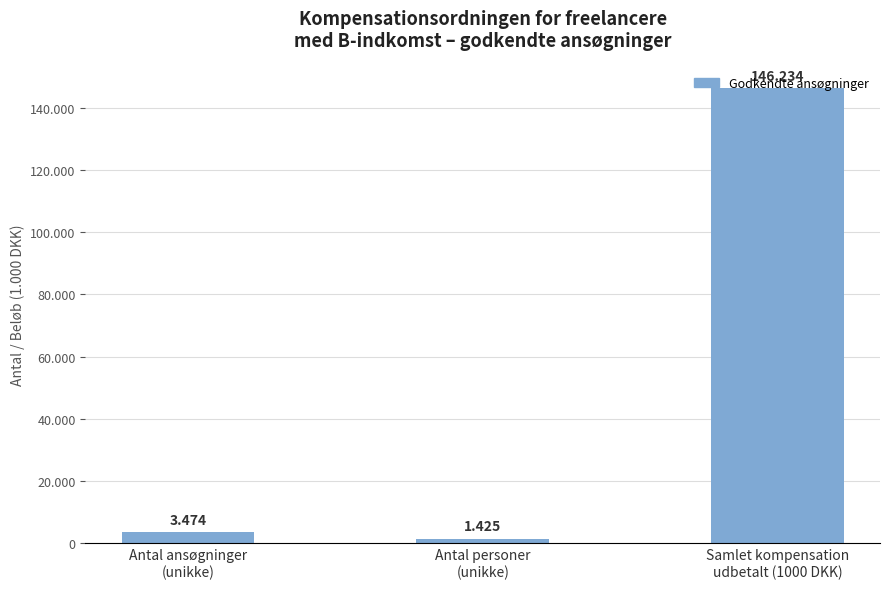

Which has a higher value, Antal ansøgninger
(unikke) or Samlet kompensation
udbetalt (1000 DKK)?

Samlet kompensation
udbetalt (1000 DKK)